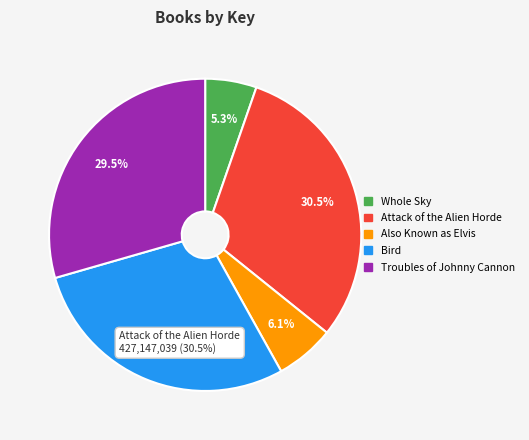

What is the change in value from Attack of the Alien Horde to Bird?

-25469584